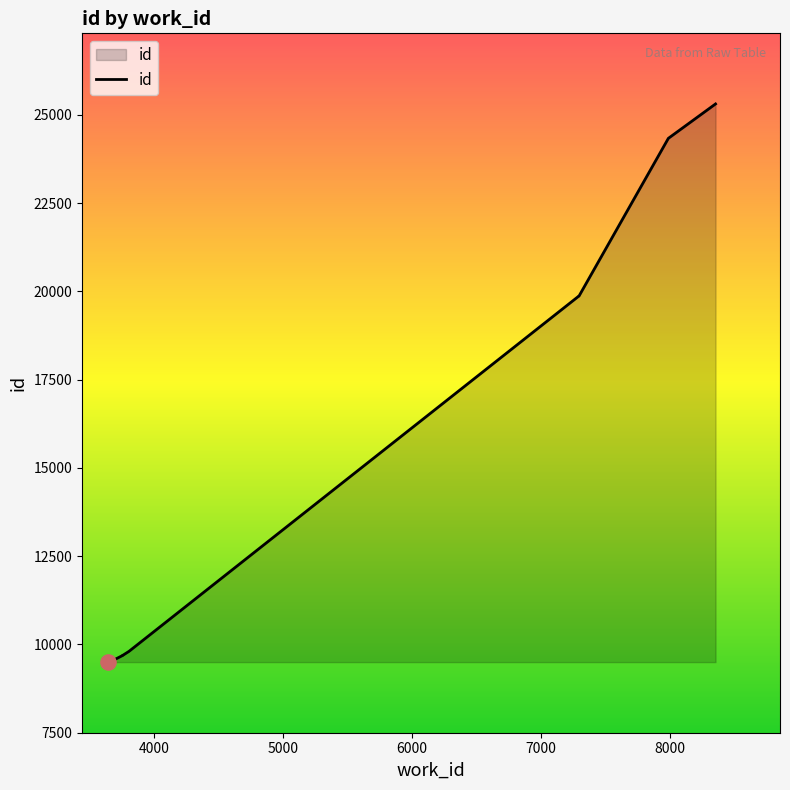

Approximately how many times larger is the value at 3676 compared to 3756?

1.0